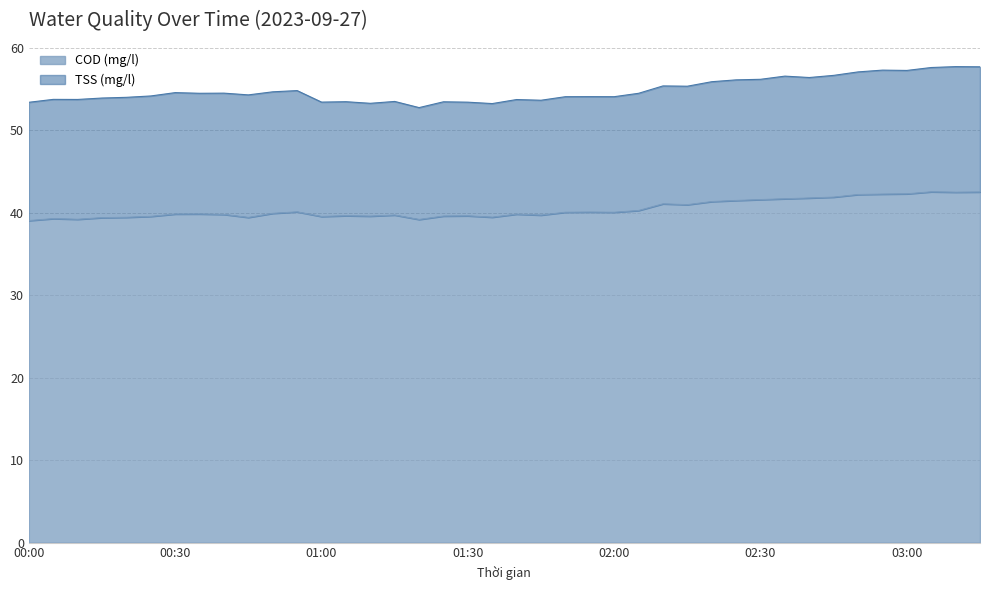

What value does the data have at 02:40?

41.8